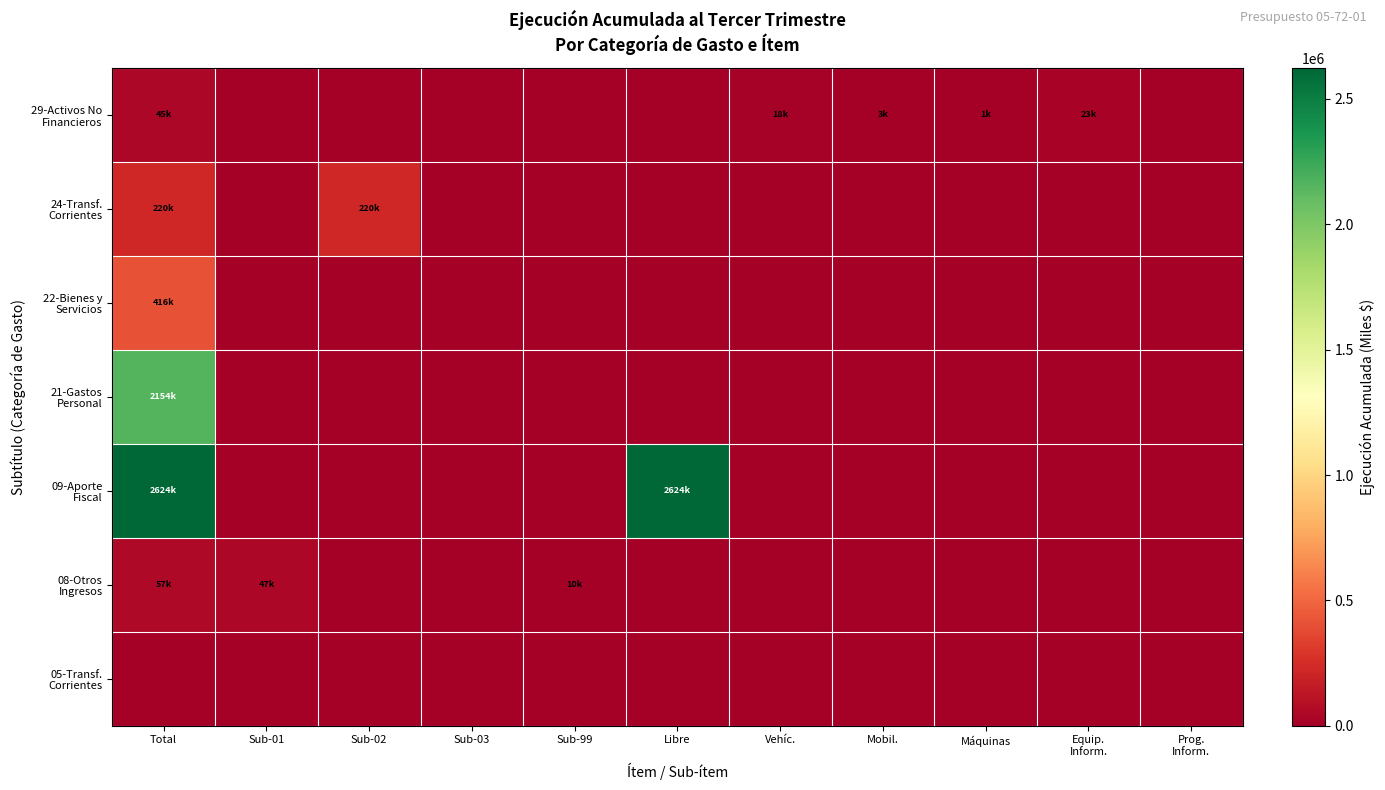

Which series has the widest spread of values?

09-Aporte Fiscal